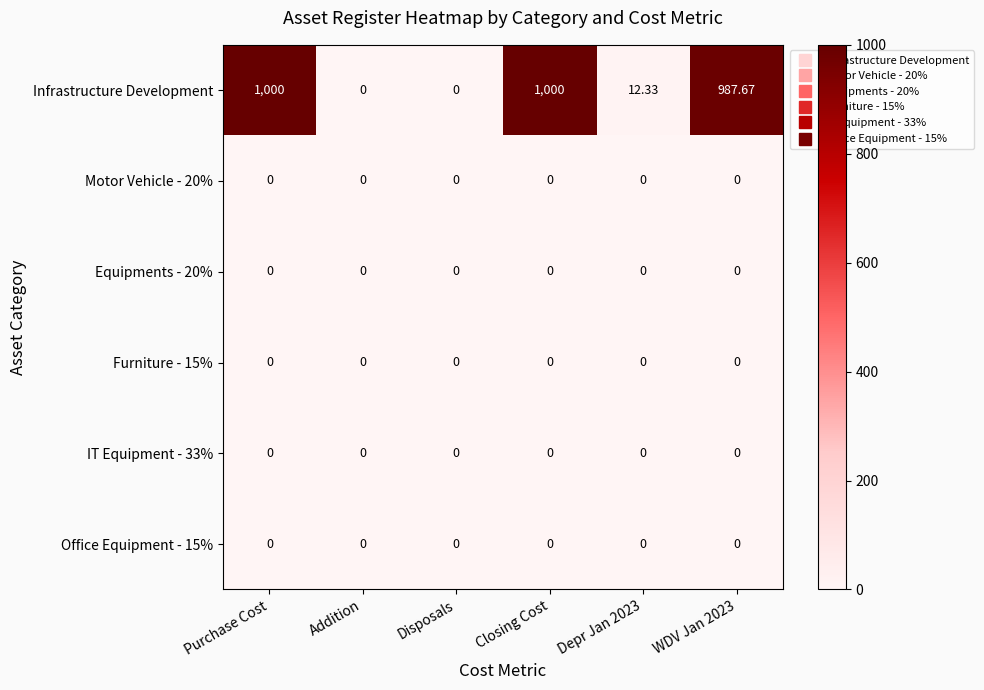

At which label does Infrastructure Development first exceed 987?

Purchase Cost